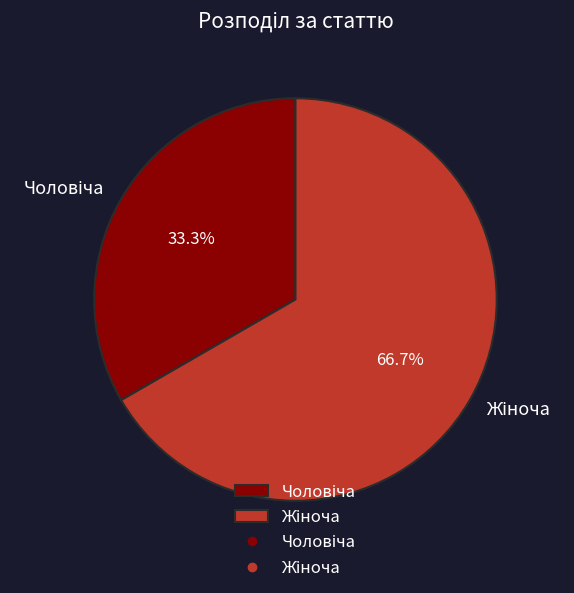

Does any single category account for the majority?

Yes